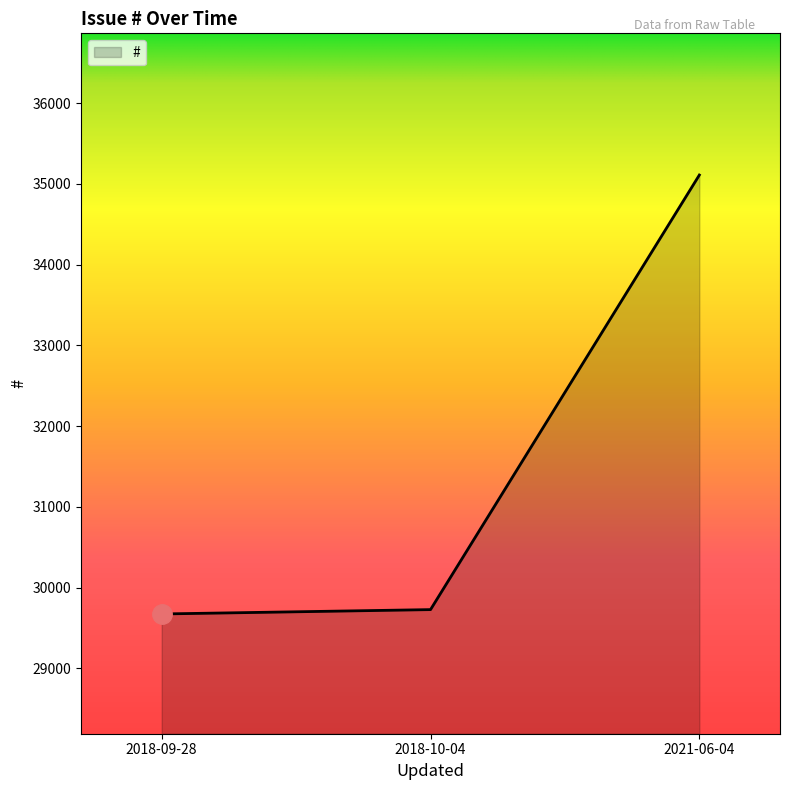

Read the value at 2018-09-28, to the nearest 50.

29650